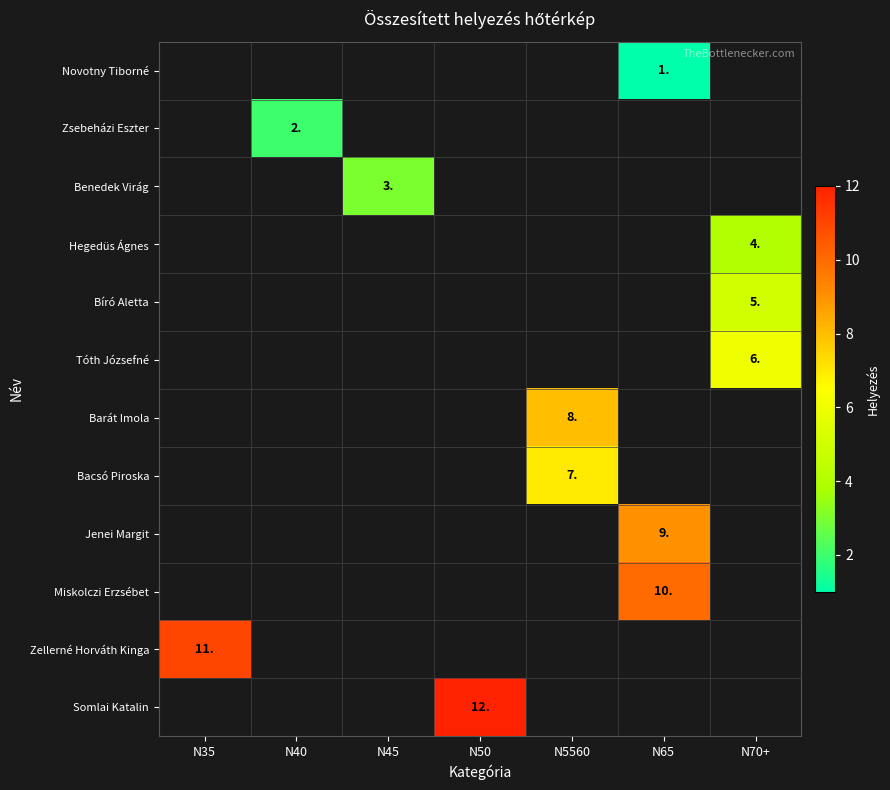

What is the greatest value displayed?

12.0